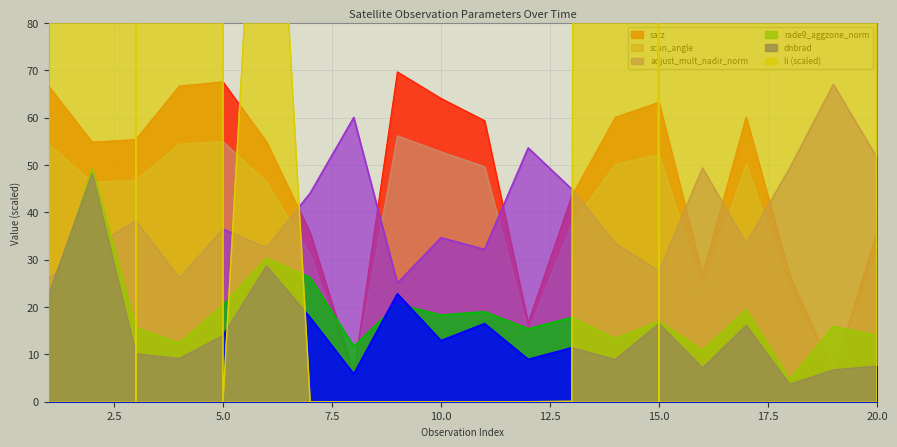

After their last crossing, which series has the higher values: rade9_aggzone_norm or li?

rade9_aggzone_norm